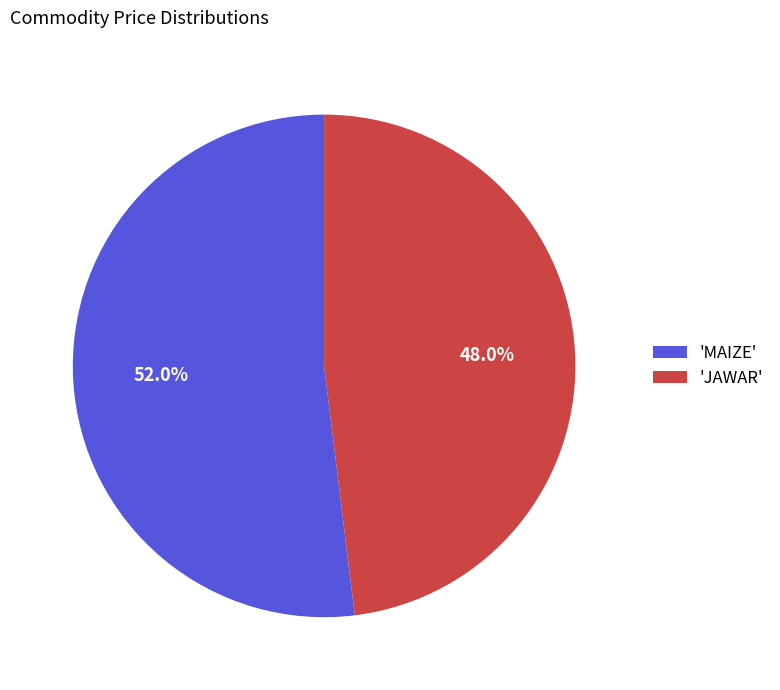

What is the largest slice in the pie chart?

'MAIZE'